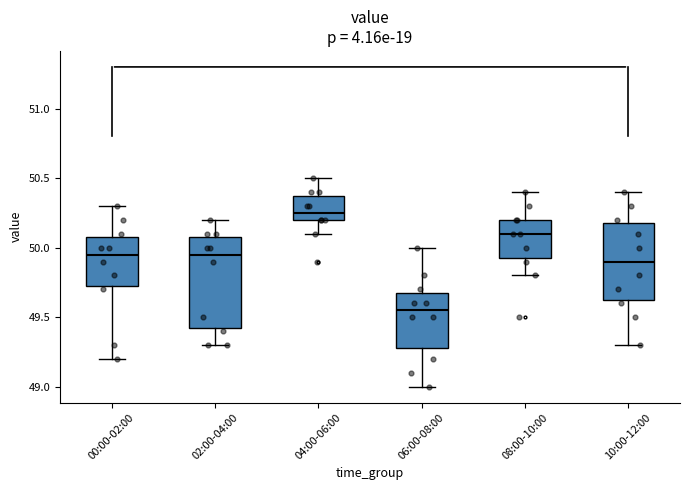

Reading left to right, transcribe this box plot: for each box, give where its median line is, the range the box spans, and where its two whiskers end, as read against the y-axis. The values are not printed on the chart, so give them approximately, as read against the axis.

00:00-02:00: median 49.95, box 49.75 to 50.10, whiskers 49.20 to 50.30
02:00-04:00: median 49.95, box 49.45 to 50.10, whiskers 49.30 to 50.20
04:00-06:00: median 50.25, box 50.20 to 50.40, whiskers 50.10 to 50.50
06:00-08:00: median 49.55, box 49.30 to 49.70, whiskers 49.00 to 50.00
08:00-10:00: median 50.10, box 49.95 to 50.20, whiskers 49.80 to 50.40
10:00-12:00: median 49.90, box 49.65 to 50.20, whiskers 49.30 to 50.40